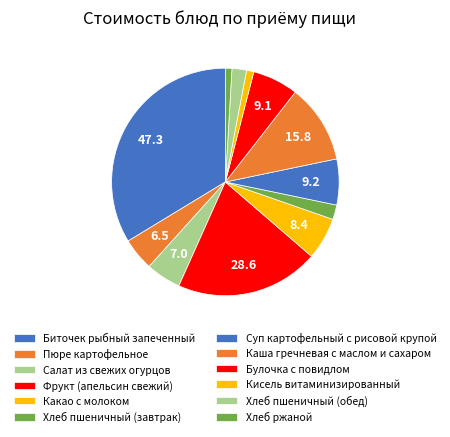

How many segments does this pie chart have?

12